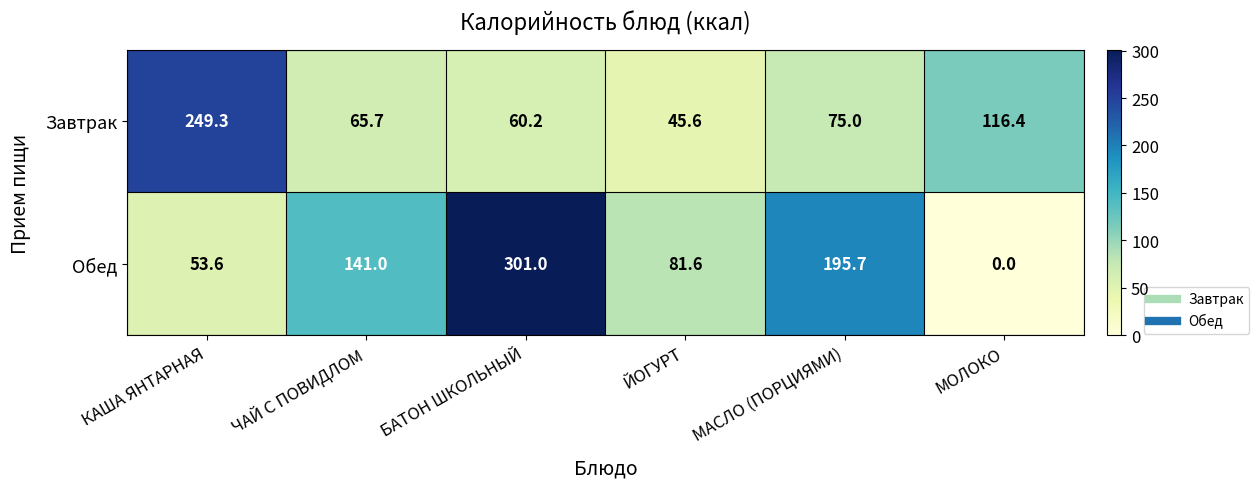

Reading left to right, list all the values displayed in this chart.

Завтрак: КАША ЯНТАРНАЯ=249.3	ЧАЙ С ПОВИДЛОМ=65.7	БАТОН ШКОЛЬНЫЙ=60.2	ЙОГУРТ=45.6	МАСЛО (ПОРЦИЯМИ)=75.0	МОЛОКО=116.4
Обед: КАША ЯНТАРНАЯ=53.6	ЧАЙ С ПОВИДЛОМ=141.0	БАТОН ШКОЛЬНЫЙ=301.0	ЙОГУРТ=81.6	МАСЛО (ПОРЦИЯМИ)=195.7	МОЛОКО=0.0